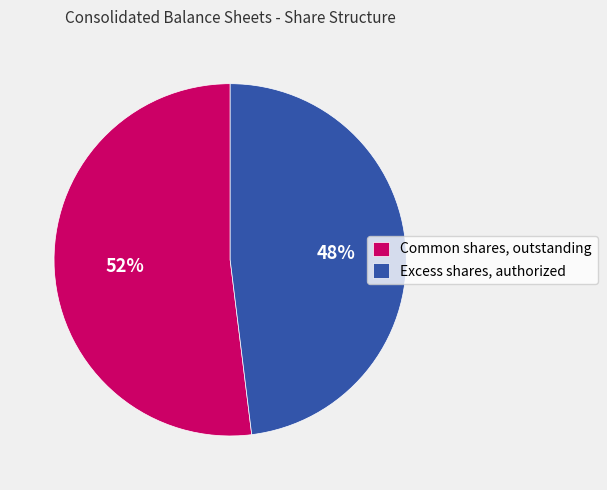

Which category accounts for the majority?

Common shares, outstanding